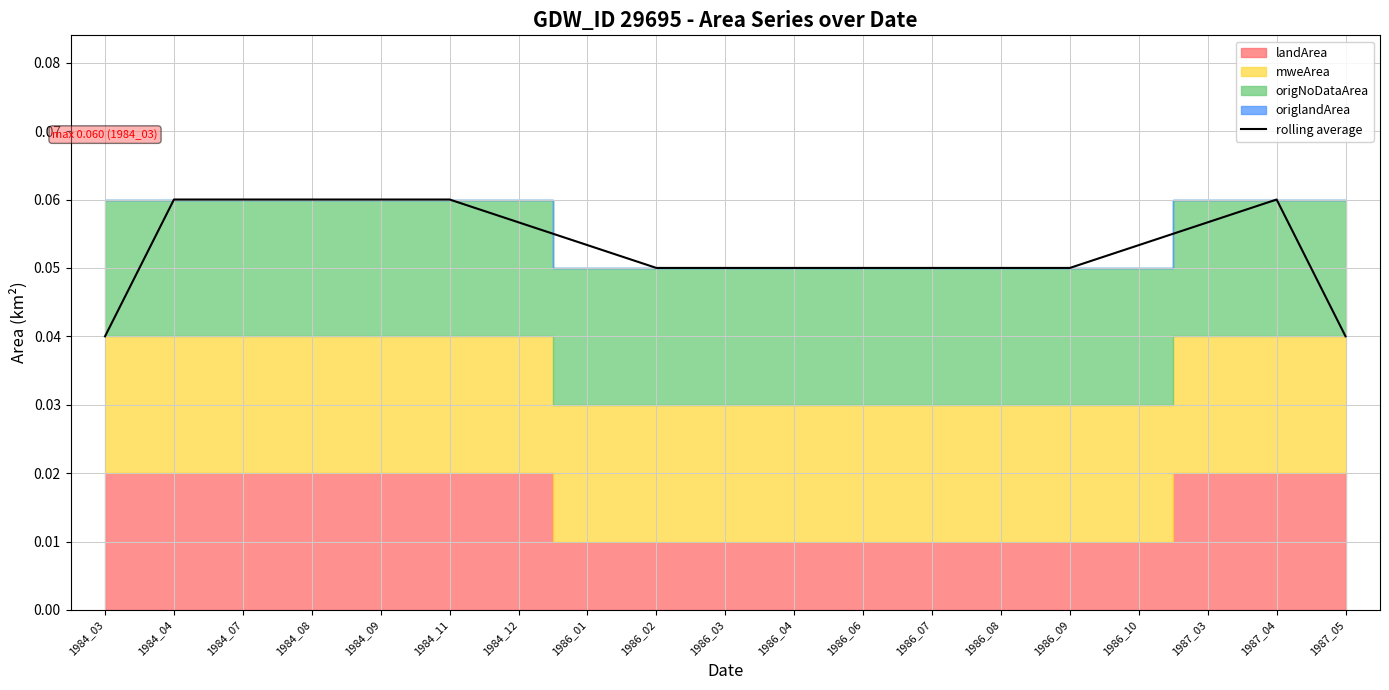

Which label corresponds to the smallest value in the chart?

1984_03